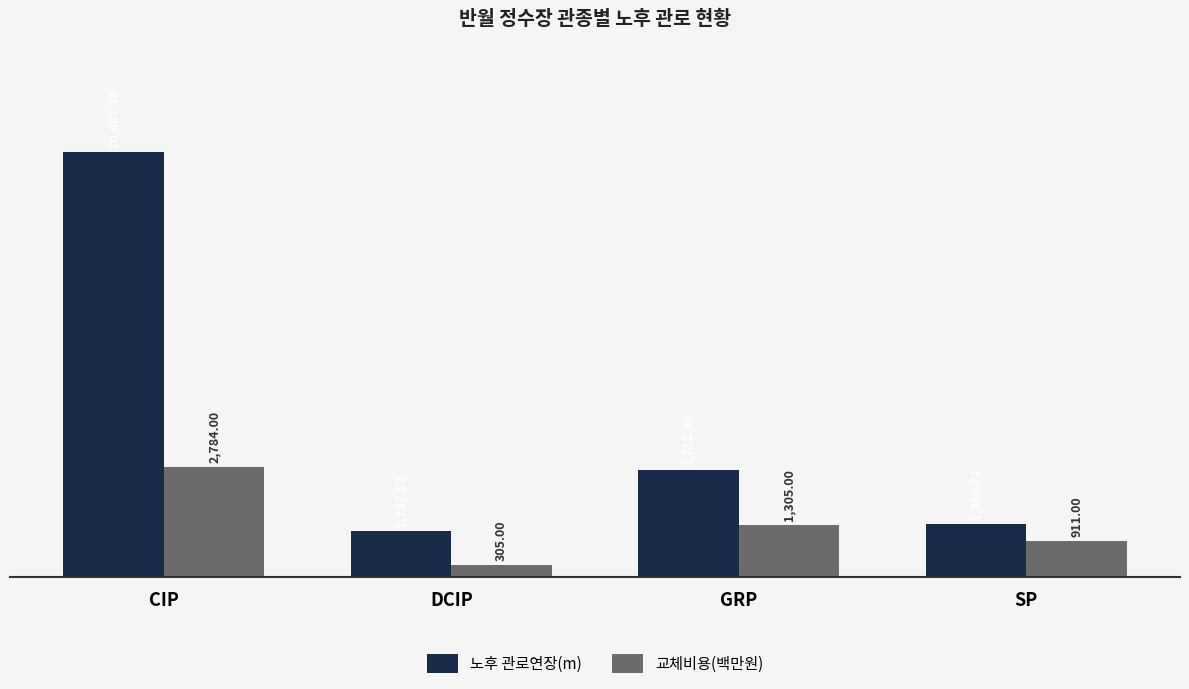

Rank the categories by 노후 관로연장(m) value from lowest to highest.

DCIP, SP, GRP, CIP